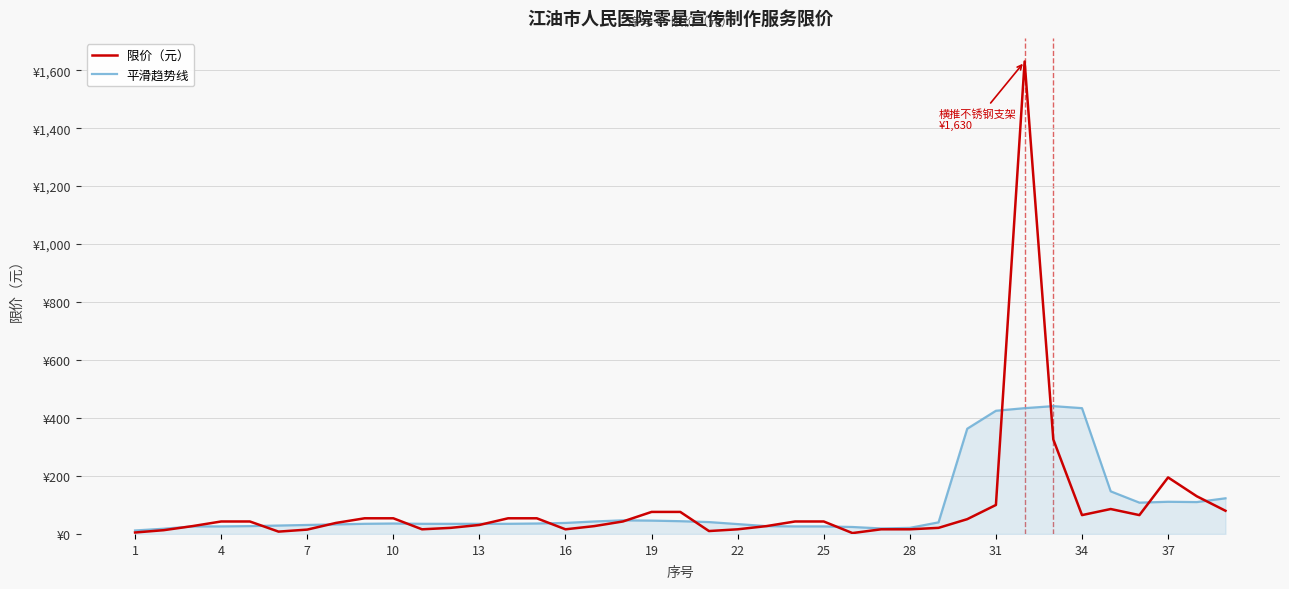

What is the lowest value of the 限价（元） series?

3